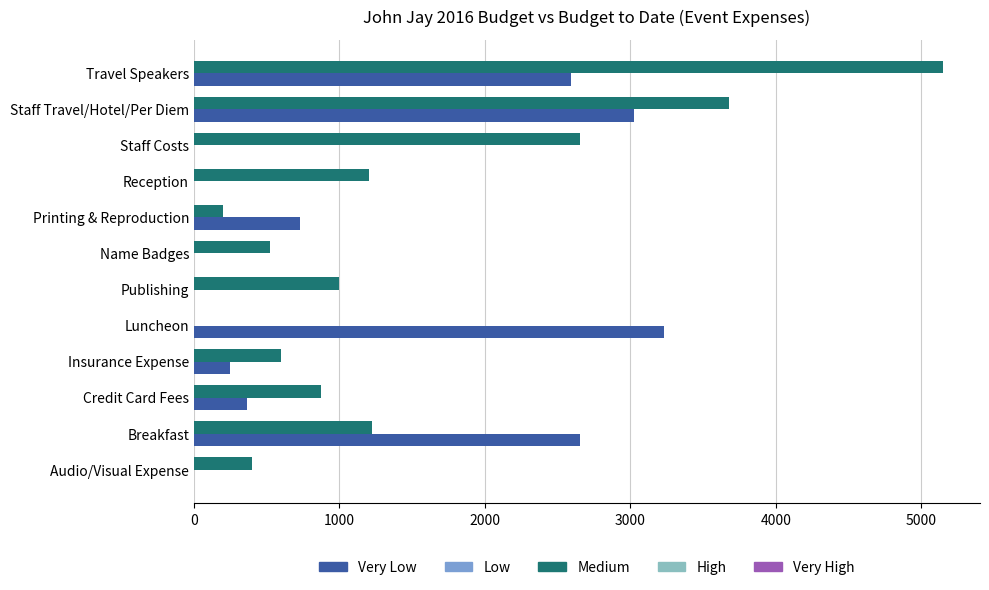

Which category has the highest value across all series?

Travel Speakers